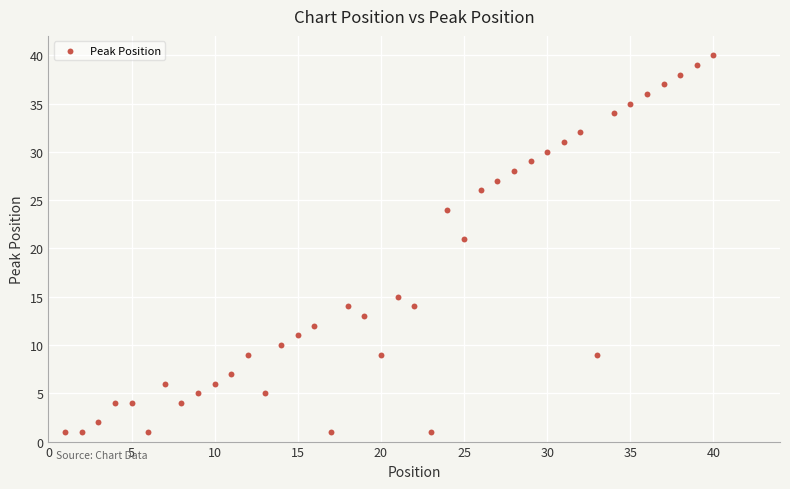

What Y value in the scatter plot is closest to 20?

21